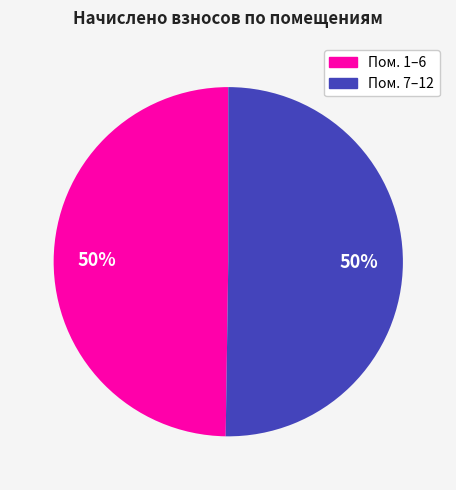

To the nearest percent, what is the average slice percentage?

50%